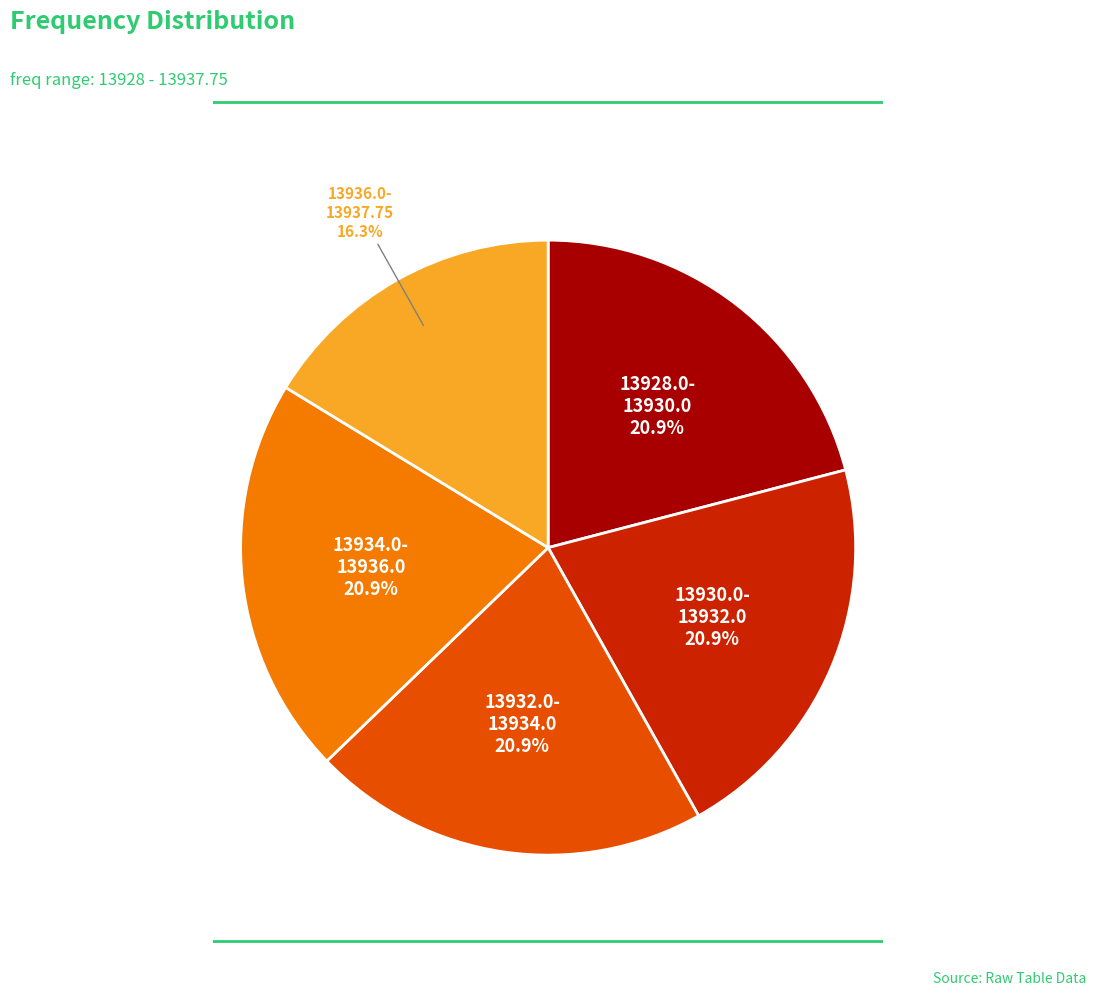

What is the total percentage of 13936.0- 13937.75 and 13934.0- 13936.0?

37.2%